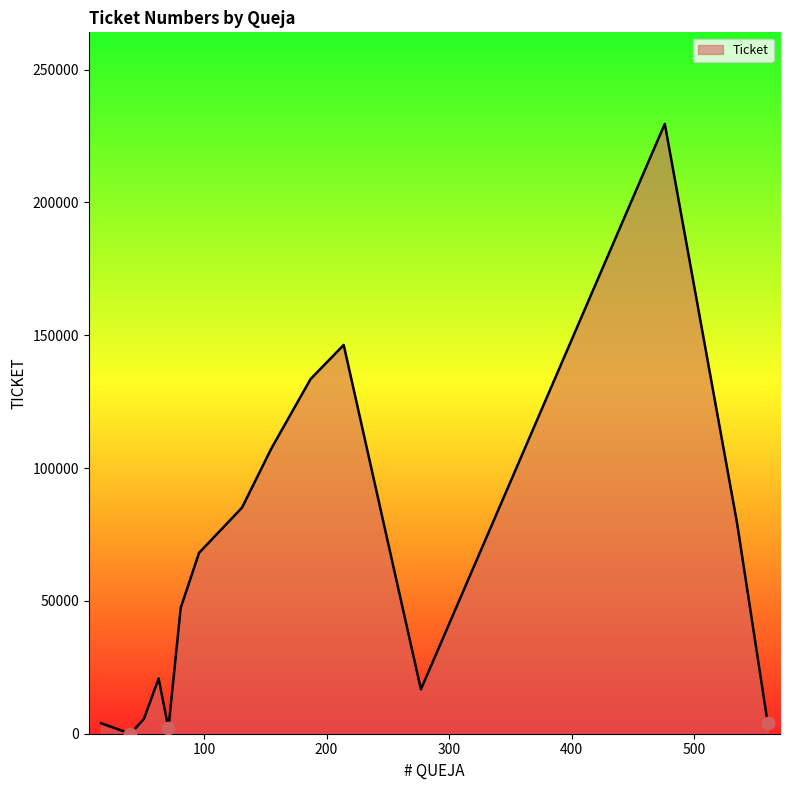

What is the ratio of the value at 81 to the value at 214?

0.3